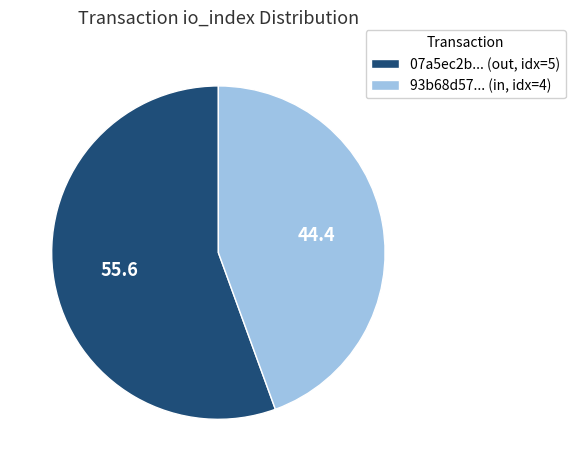

Which category has the smallest portion of the pie?

93b68d57... (in, idx=4)